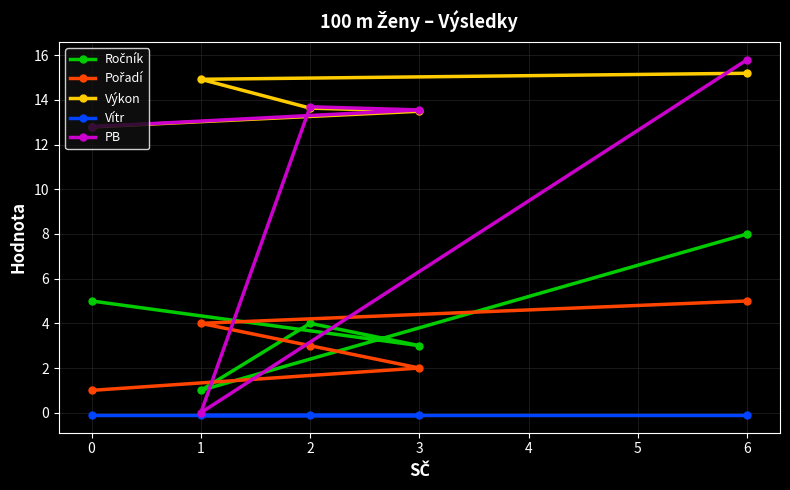

True or false: Vítr has a value of -0.1 at 1.

True